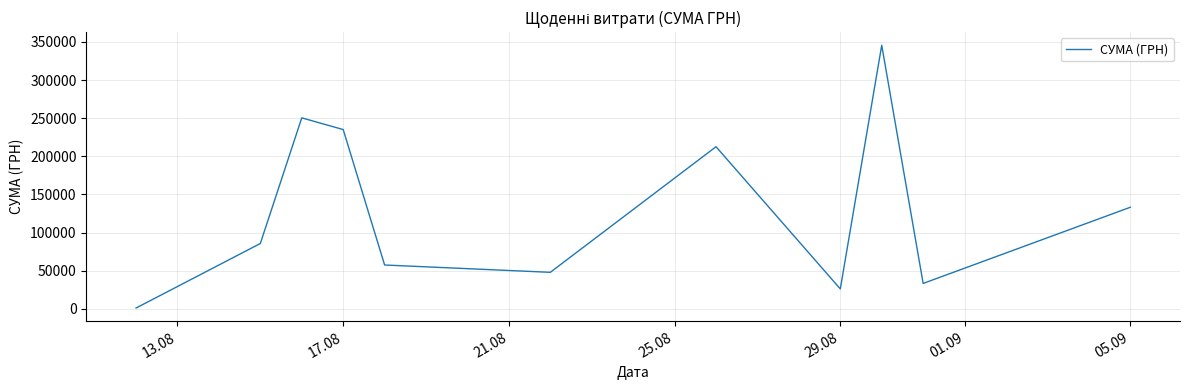

What is the maximum value shown in the chart?

345687.3